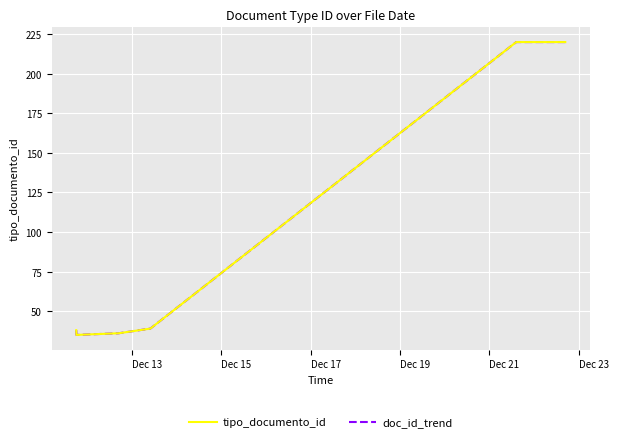

Is this an area chart (filled region under the line)?

No